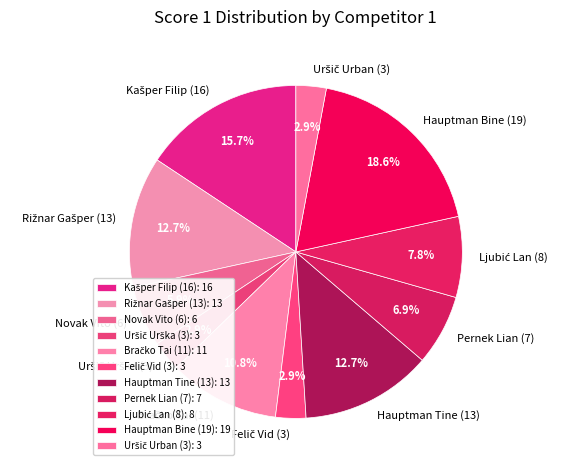

To the nearest percent, what portion does Pernek Lian (7) represent?

7%